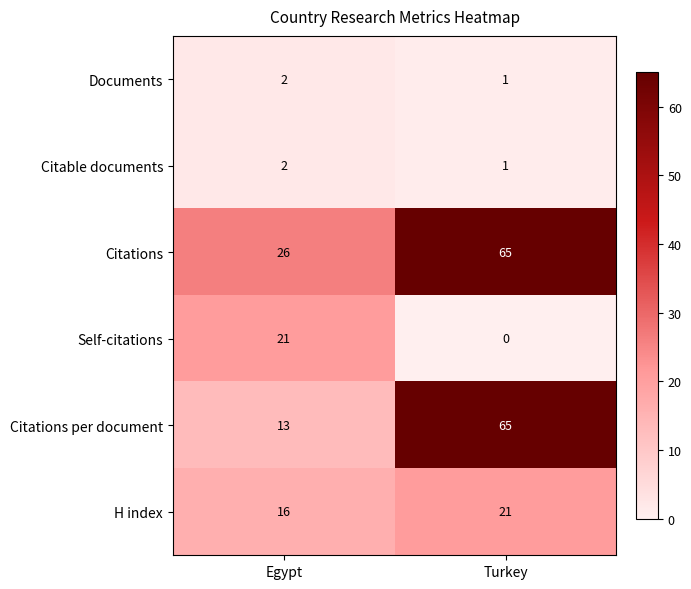

Read the Citations per document value at Turkey, to the nearest 5.

65